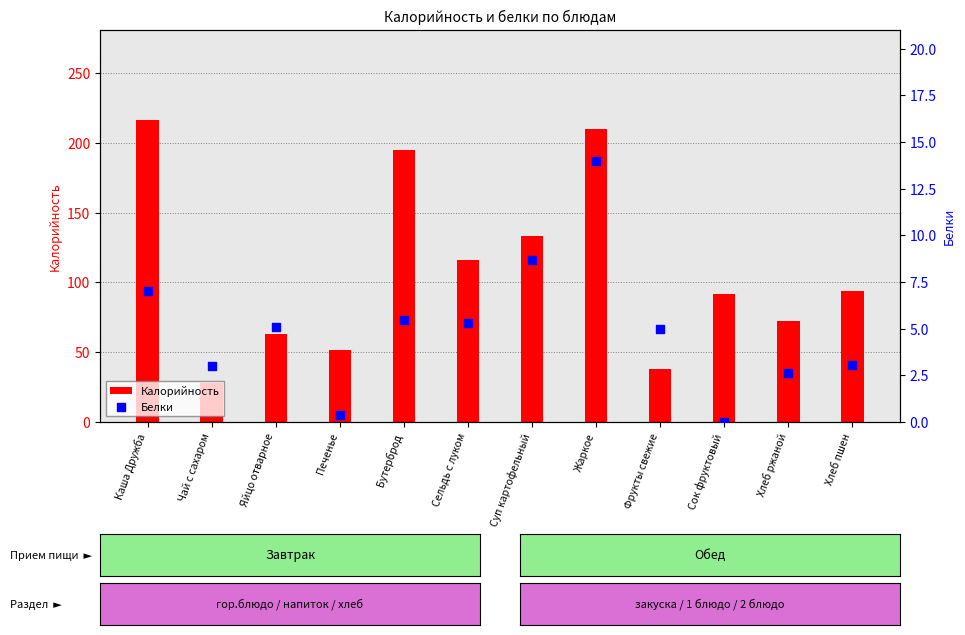

At how many categories does at least one series exceed 214?

1